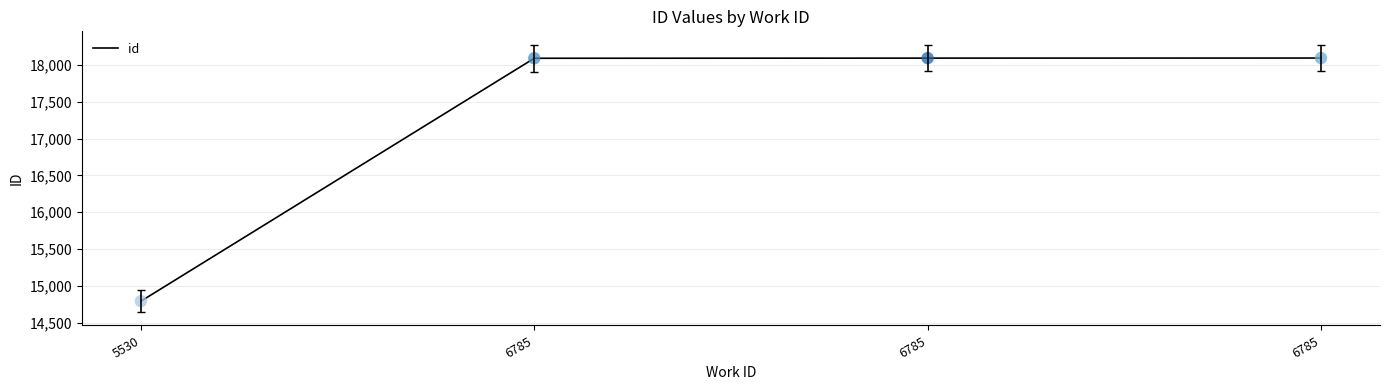

Approximately how many times larger is the value at 6785 compared to 6785?

1.0